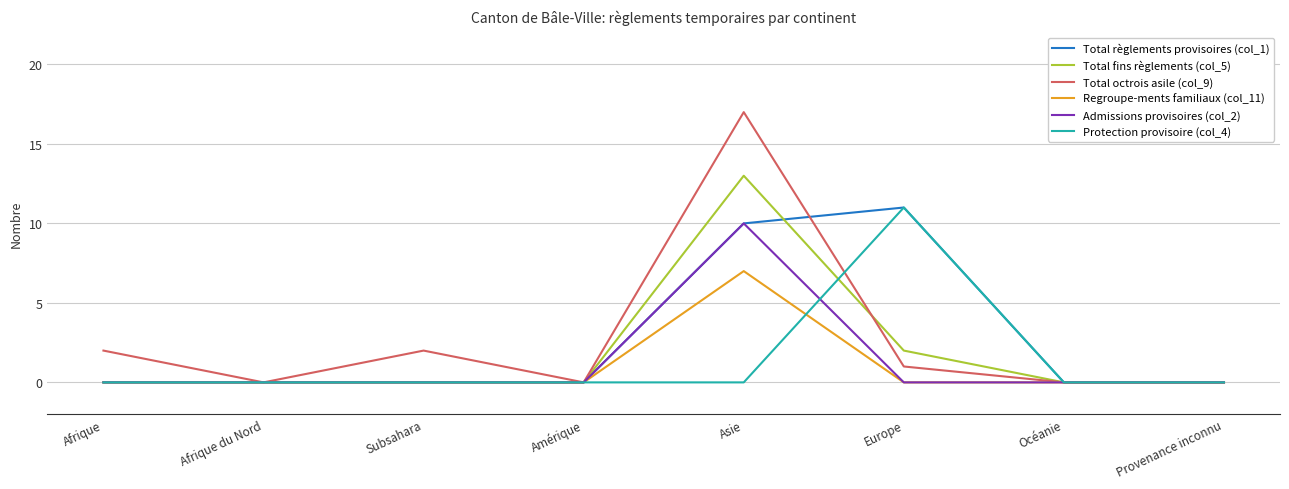

The value of Total règlements provisoires (col_1) at Afrique du Nord is 7. True or false?

False